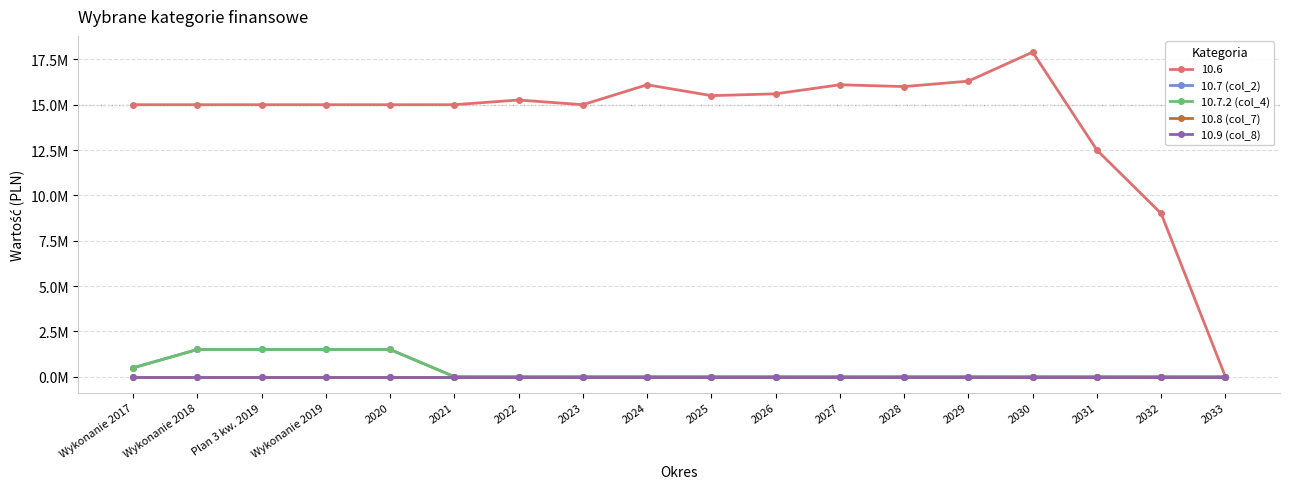

Is this an area chart (filled region under the line)?

No